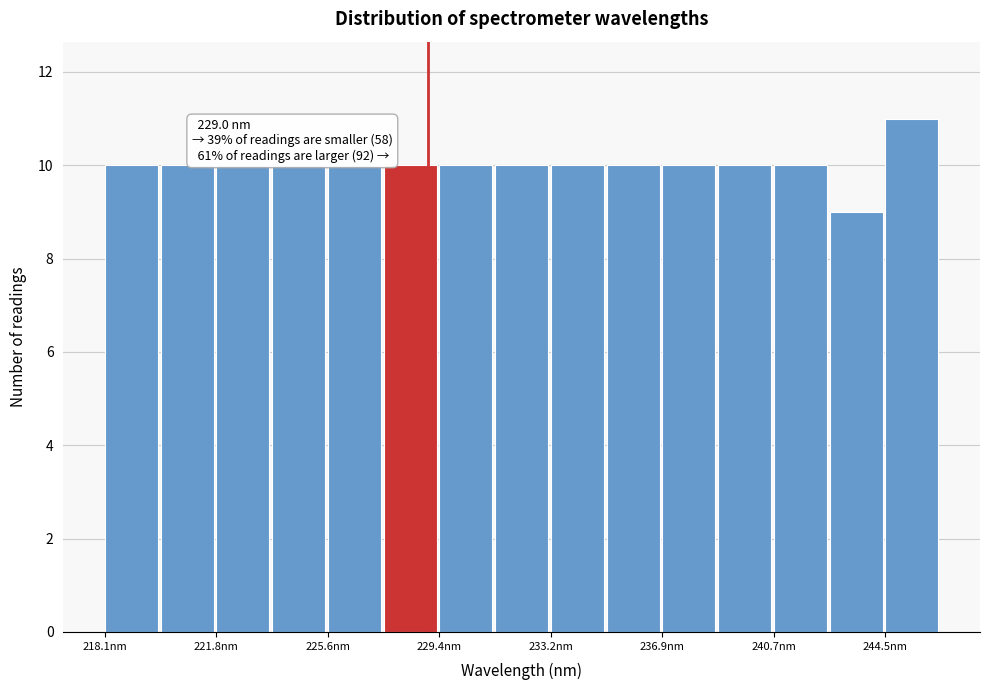

Read against the x-axis, roughly where is the centre of the tallest bar?

245.5